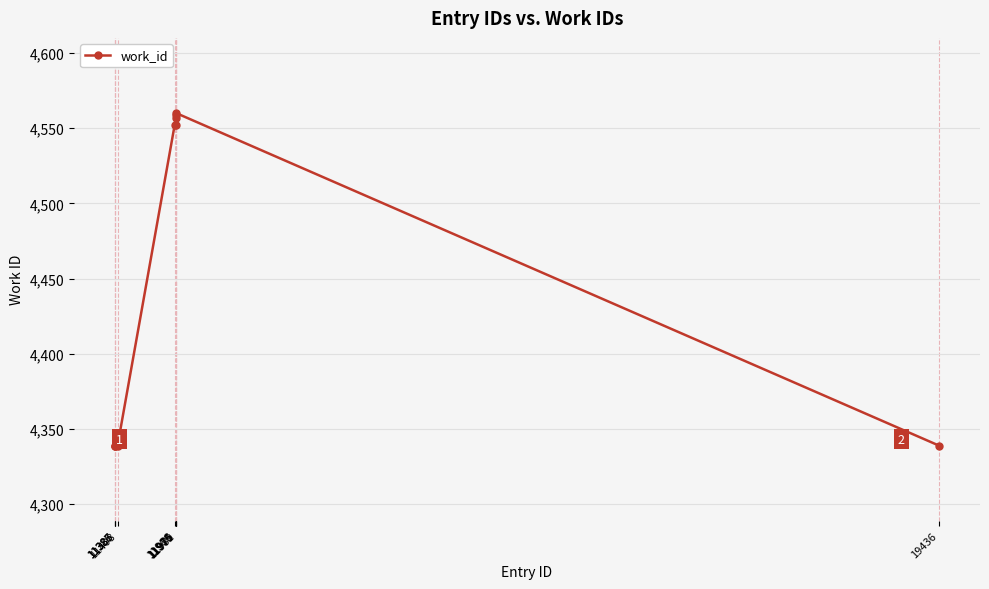

True or false: the data has more than 0 interior local peaks.

True